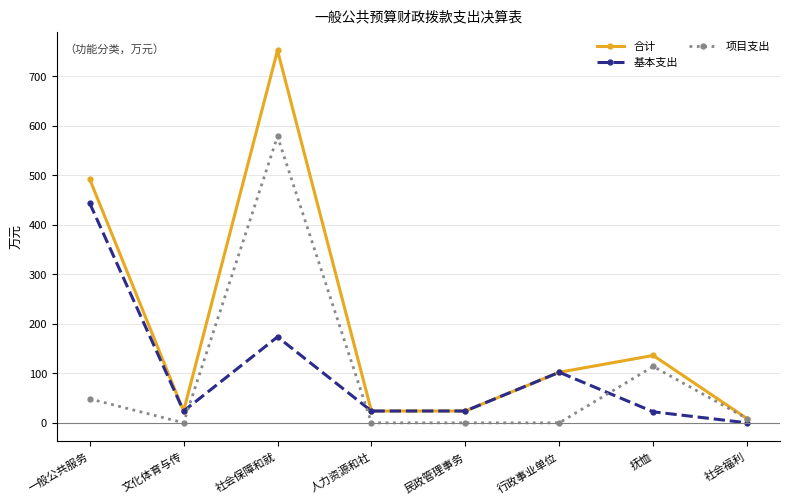

How many data points in 合计 are above 102?

4